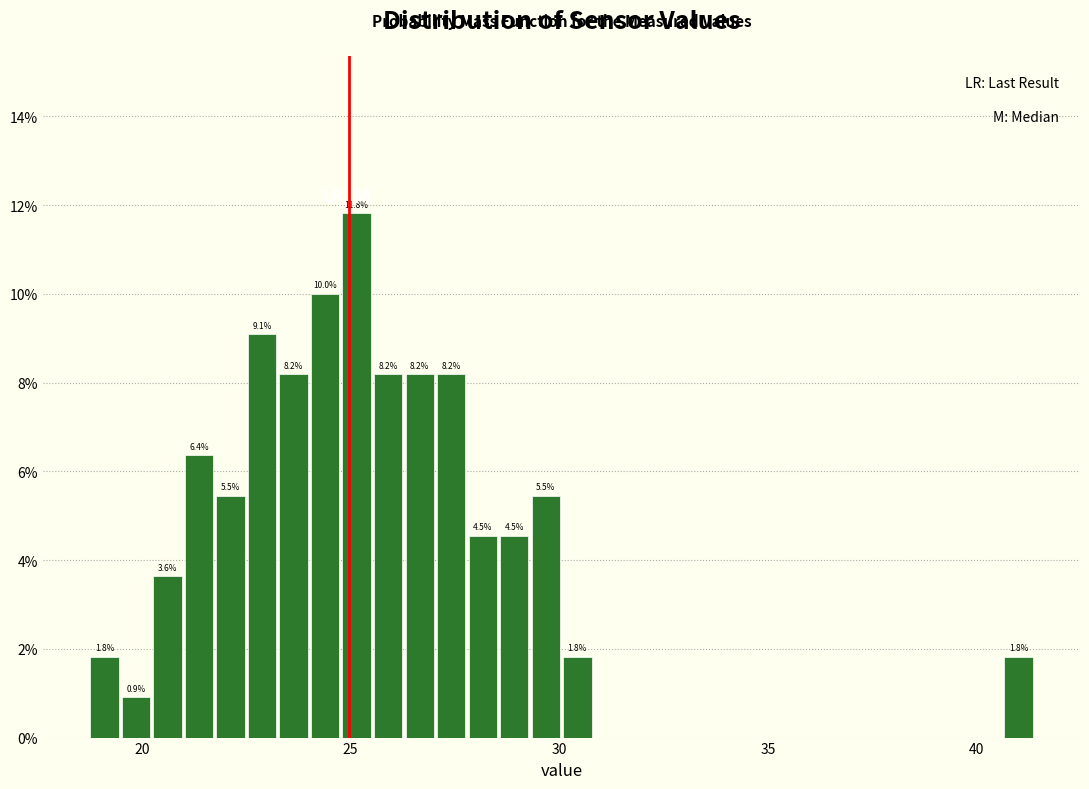

Around what value on the x-axis is the tallest bar? Give the approximate position of its centre, as read against the axis.

25.0